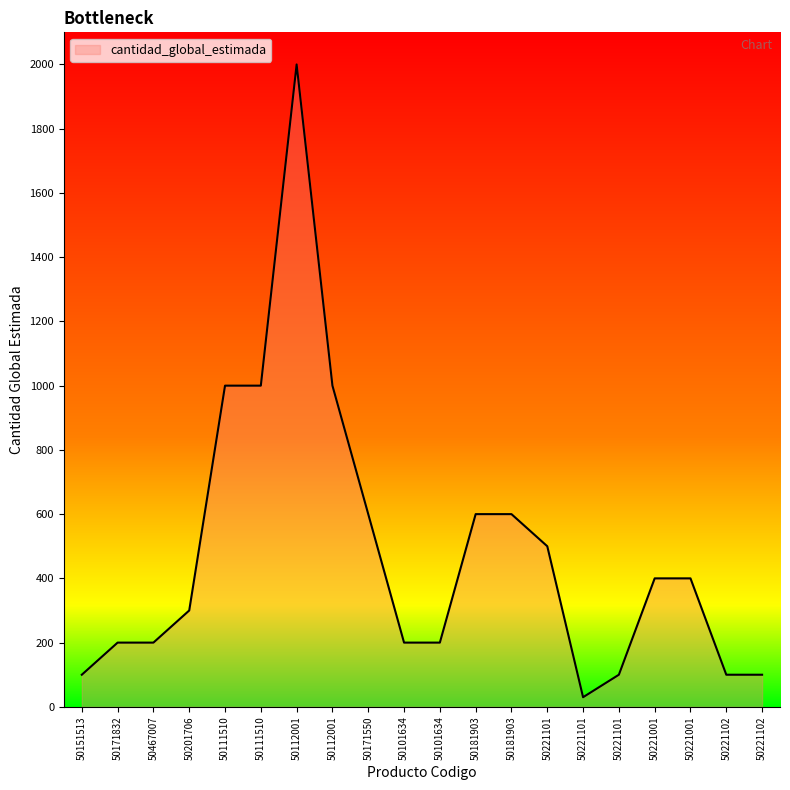

Reading left to right, list all the values displayed in this chart.

50151513=100	50171832=200	50467007=200	50201706=300	50111510=1000	50111510=1000	50112001=2000	50112001=1000	50171550=600	50101634=200	50101634=200	50181903=600	50181903=600	50221101=500	50221101=30	50221101=100	50221001=400	50221001=400	50221102=100	50221102=100